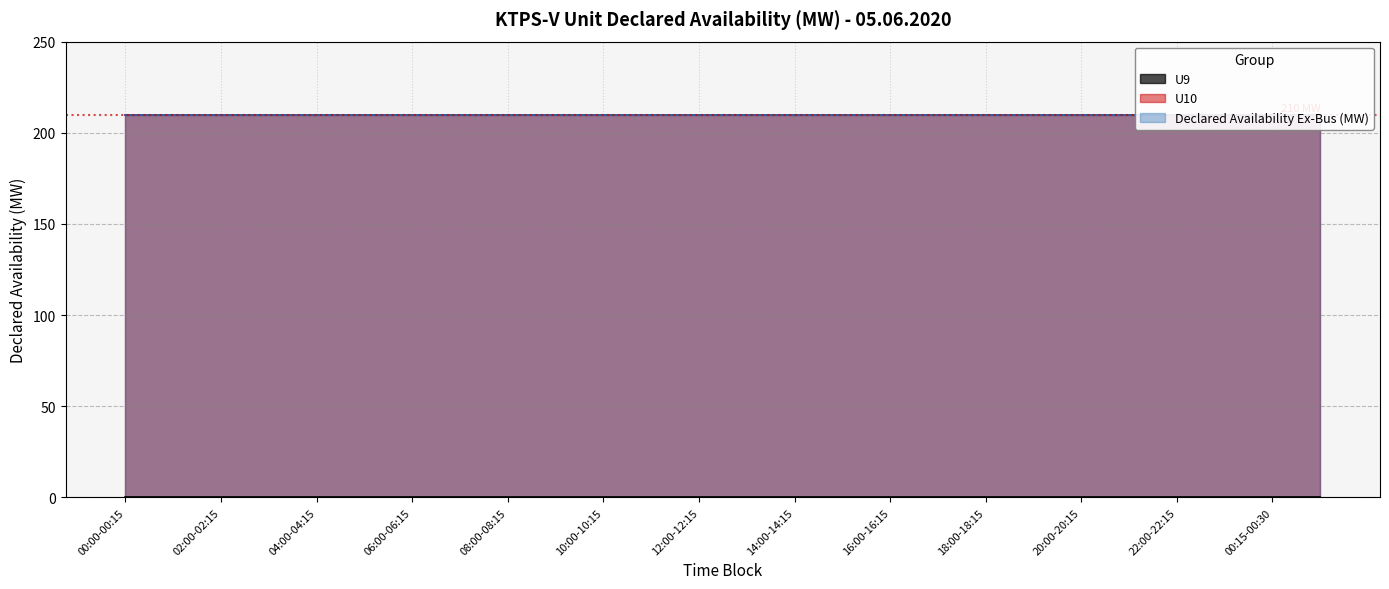

List the labels in order of Declared Availability Ex-Bus (MW) value, largest first.

00:00-00:15, 01:00-01:15, 02:00-02:15, 03:00-03:15, 04:00-04:15, 05:00-05:15, 06:00-06:15, 07:00-07:15, 08:00-08:15, 09:00-09:15, 10:00-10:15, 11:00-11:15, 12:00-12:15, 13:00-13:15, 14:00-14:15, 15:00-15:15, 16:00-16:15, 17:00-17:15, 18:00-18:15, 19:00-19:15, 20:00-20:15, 21:00-21:15, 22:00-22:15, 23:00-23:15, 00:15-00:30, 00:30-00:45